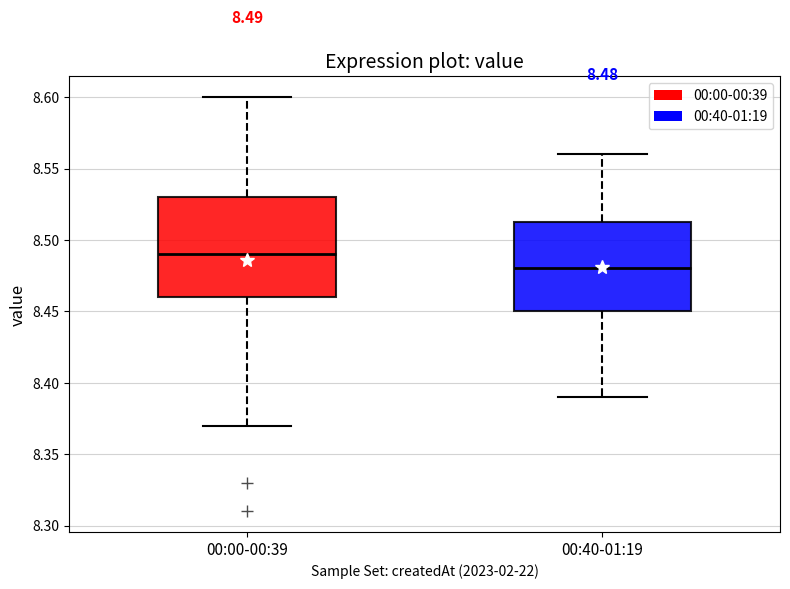

Comparing the boxes themselves (not the whiskers), which one is the tallest?

00:00-00:39